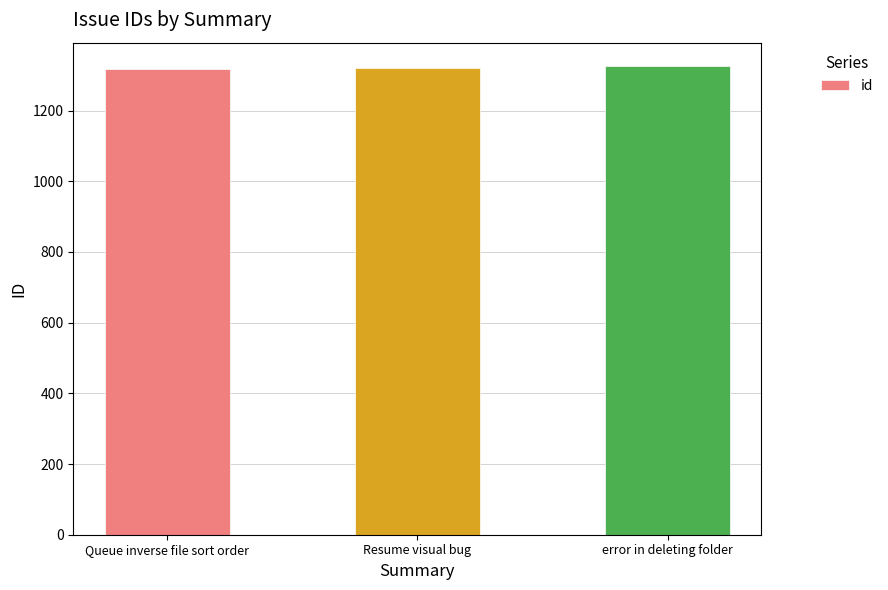

What is the difference between the second highest and minimum values?

4